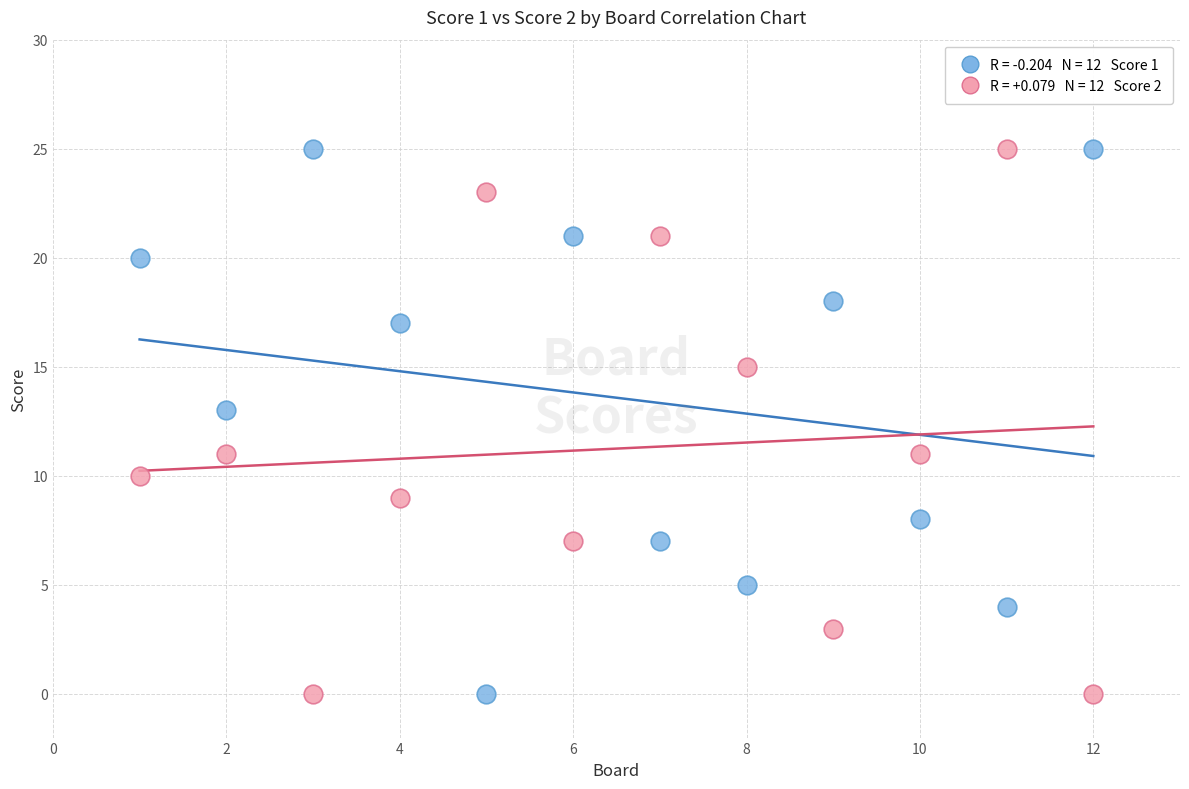

Across all data points, what is the range of X values (max minus min)?

11